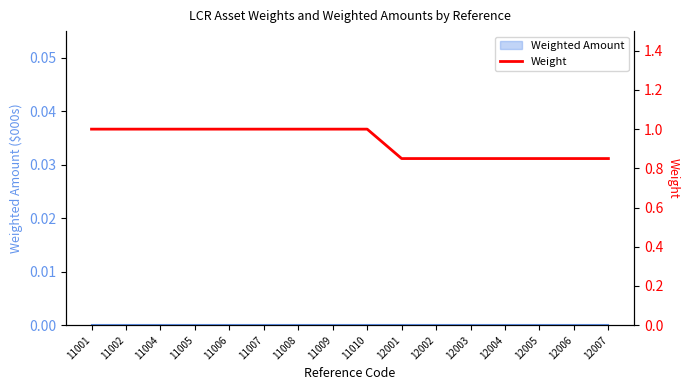

What is the average value?

0.9